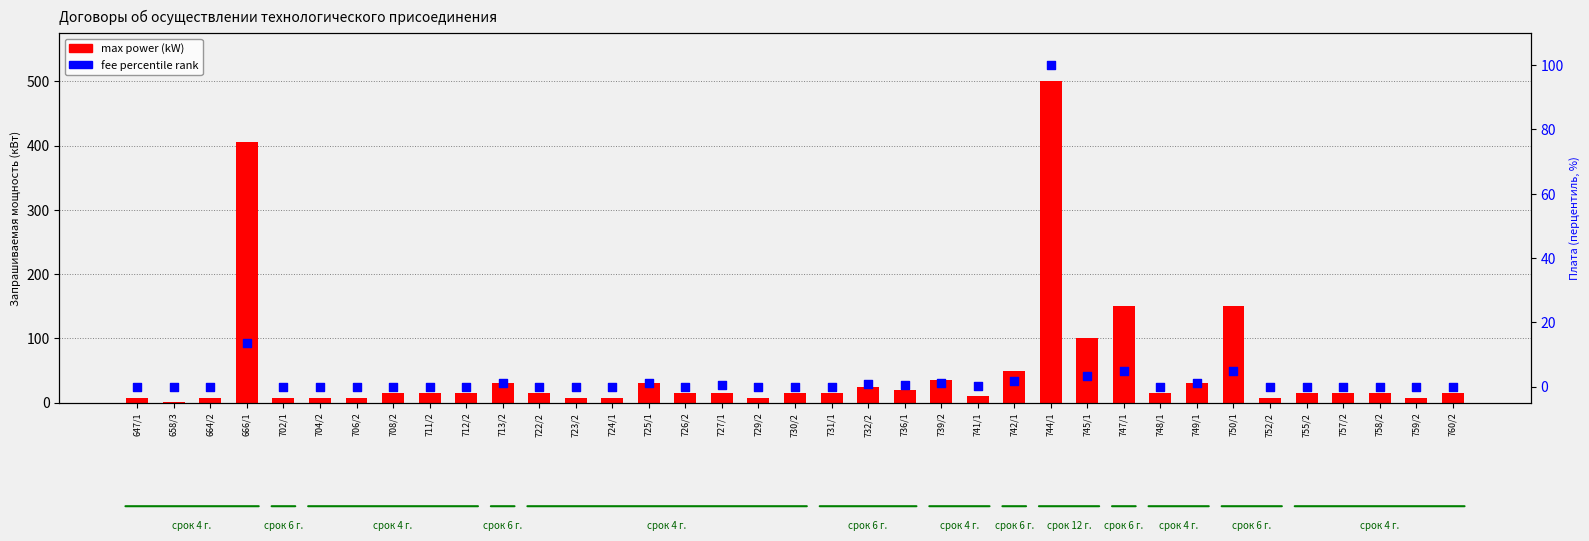

Which series contains the lowest Y value?

fee percentile rank